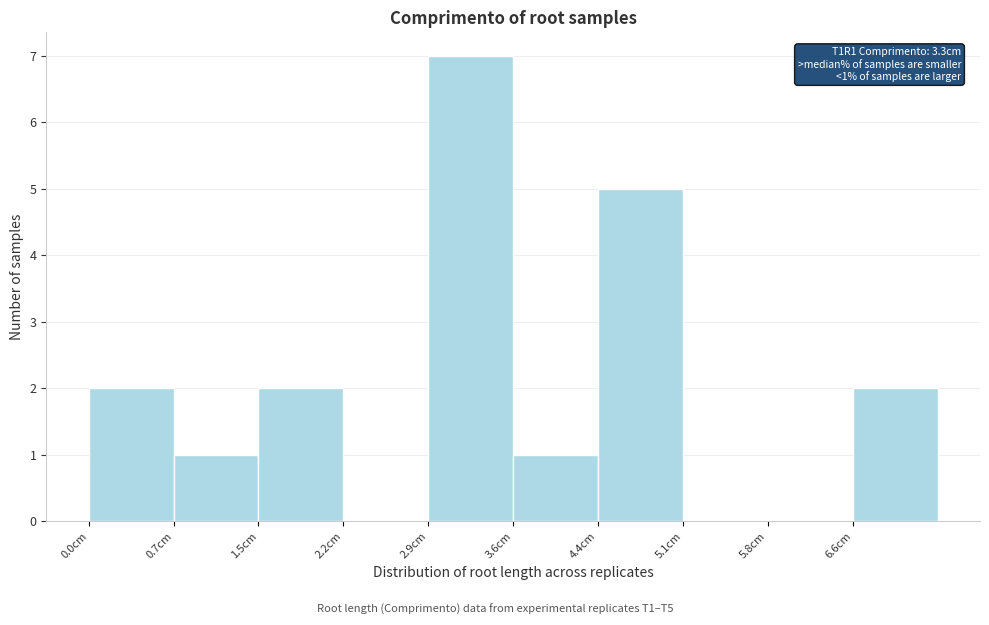

Over which range of the x-axis is the bar tallest?

2.92 to 3.65